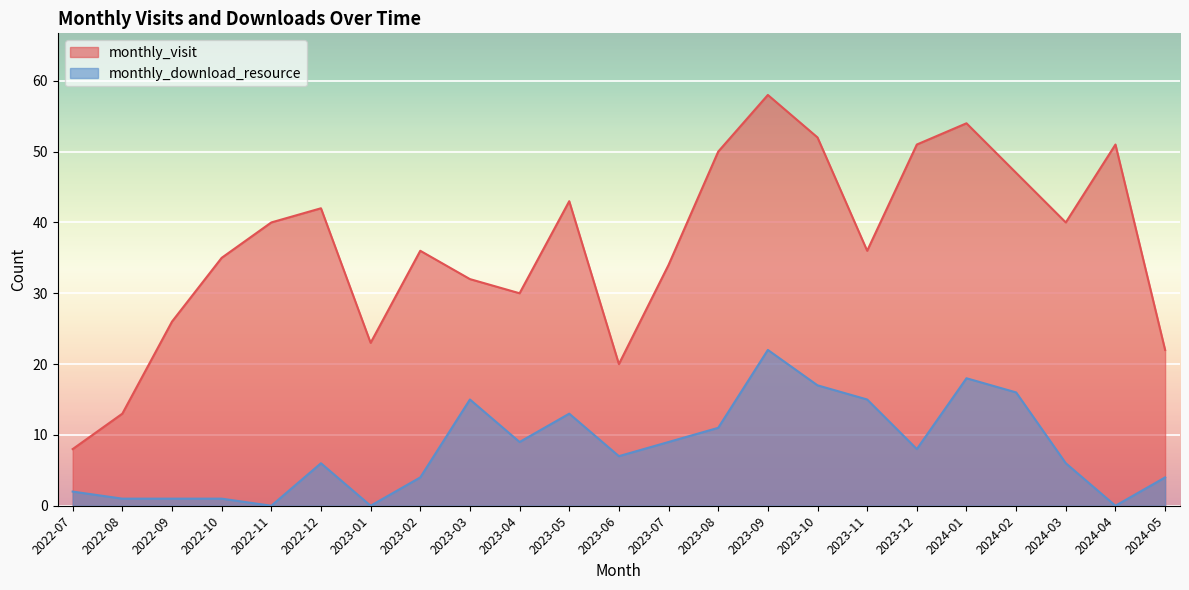

Reading left to right, transcribe all the data shown in this chart.

monthly_visit: 2022-07=8	2022-08=13	2022-09=26	2022-10=35	2022-11=40	2022-12=42	2023-01=23	2023-02=36	2023-03=32	2023-04=30	2023-05=43	2023-06=20	2023-07=34	2023-08=50	2023-09=58	2023-10=52	2023-11=36	2023-12=51	2024-01=54	2024-02=47	2024-03=40	2024-04=51	2024-05=22
monthly_download_resource: 2022-07=2	2022-08=1	2022-09=1	2022-10=1	2022-11=0	2022-12=6	2023-01=0	2023-02=4	2023-03=15	2023-04=9	2023-05=13	2023-06=7	2023-07=9	2023-08=11	2023-09=22	2023-10=17	2023-11=15	2023-12=8	2024-01=18	2024-02=16	2024-03=6	2024-04=0	2024-05=4